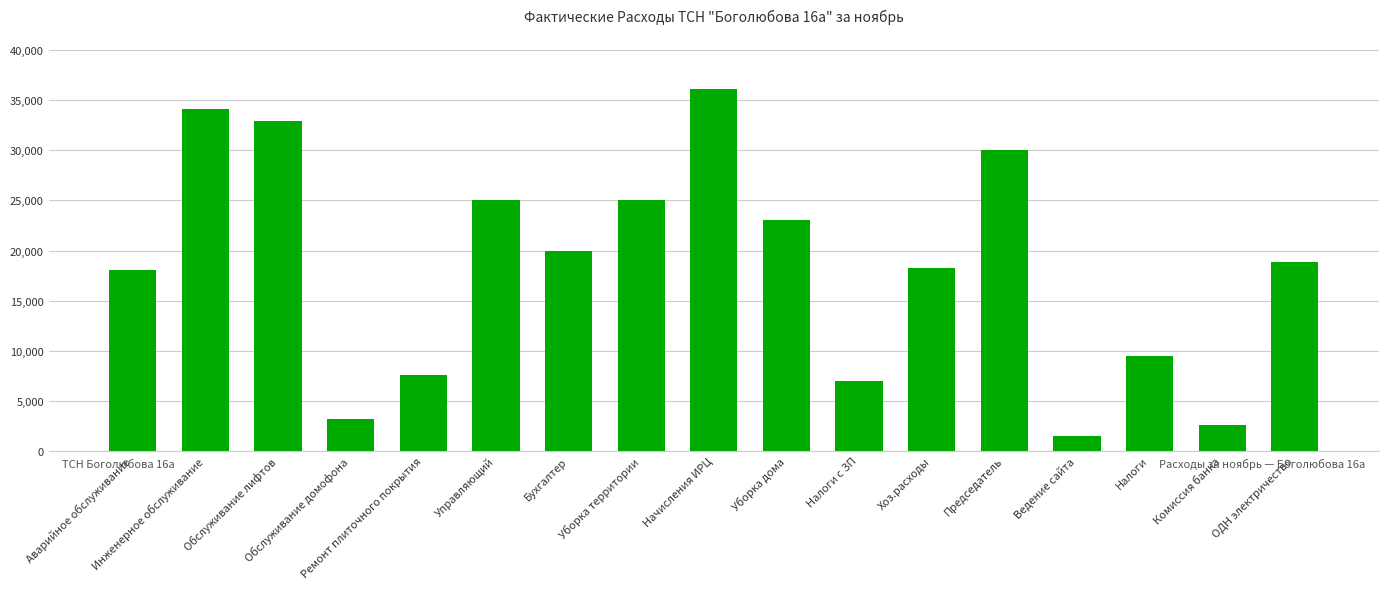

What is the sum of the values at Аварийное обслуживание and Бухгалтер?

38014.4